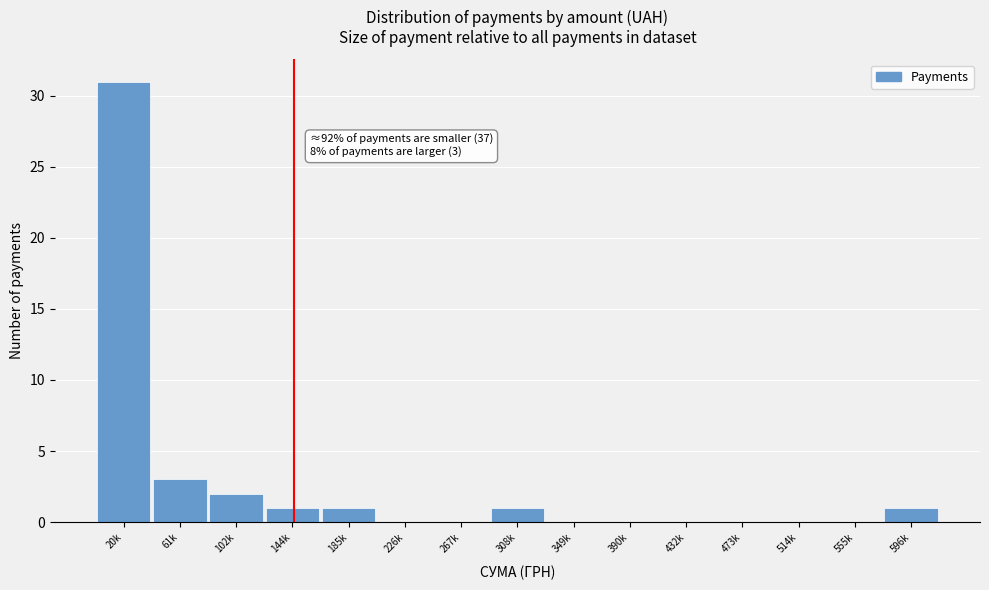

Reading left to right, list all the values displayed in this chart.

20k=31	61k=3	102k=2	144k=1	185k=1	226k=0	267k=0	308k=1	349k=0	390k=0	432k=0	473k=0	514k=0	555k=0	596k=1